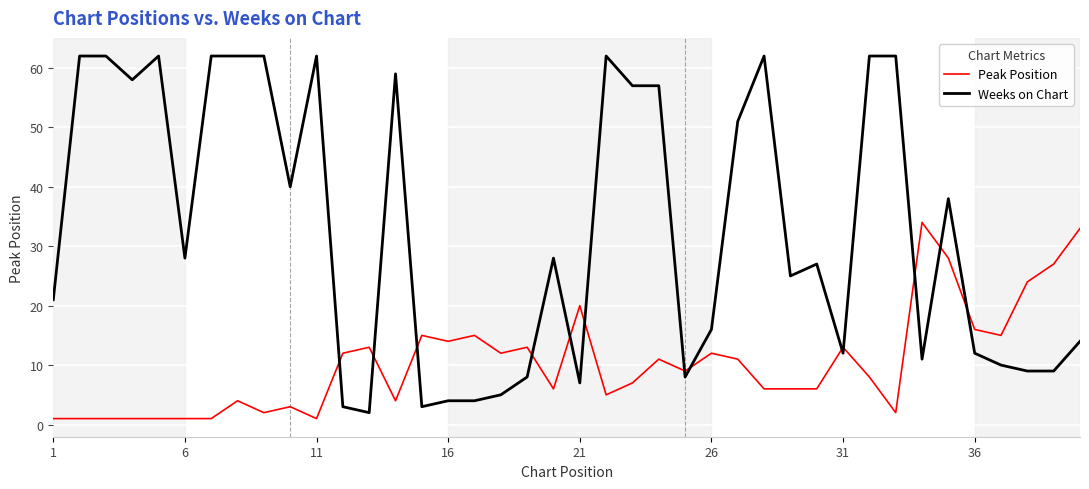

Which series has the largest total across all categories?

Weeks on Chart